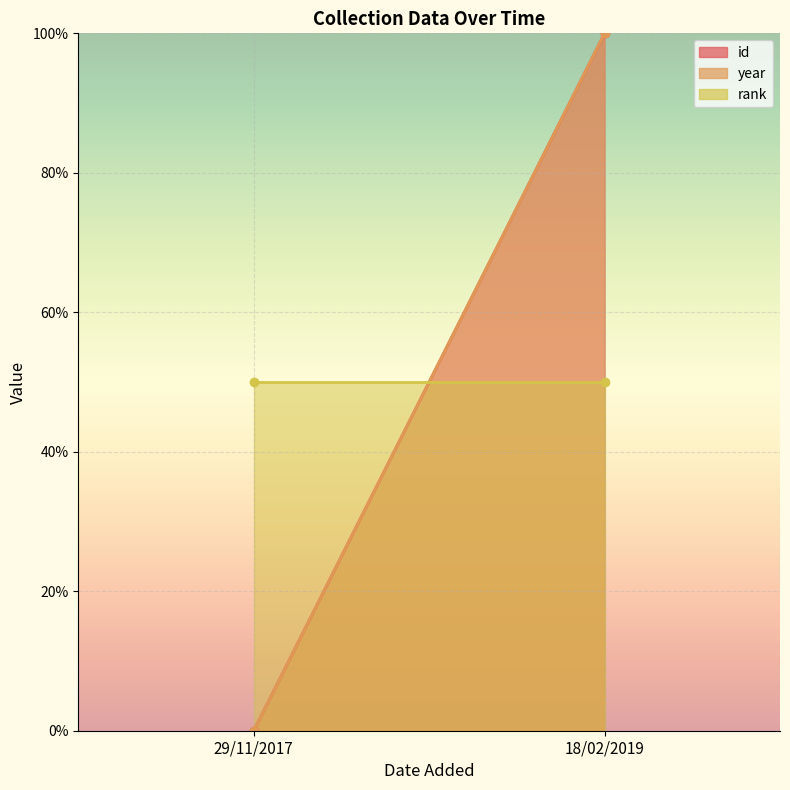

Which category has the highest value in the rank line series?

29/11/2017